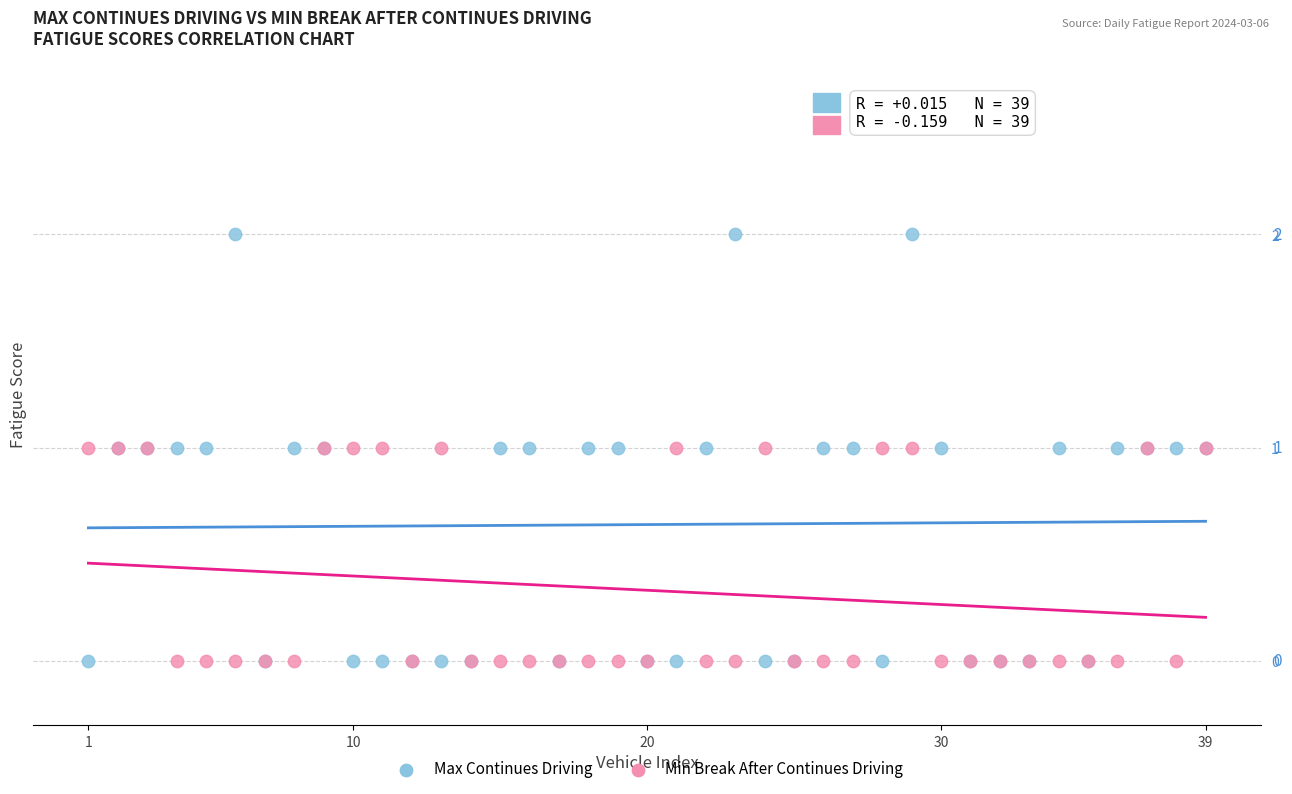

What are all the series names shown in the legend?

Max Continues Driving, Min Break After Continues Driving